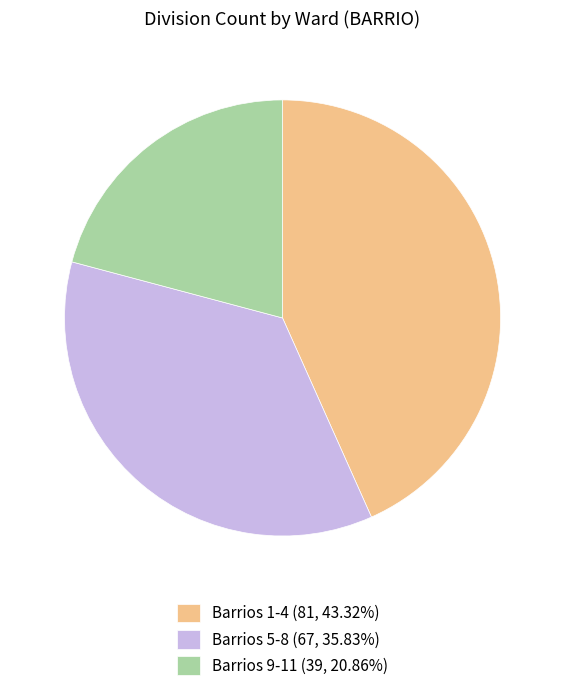

Is the sum of Barrios 1-4 (81, 43.32%) and Barrios 9-11 (39, 20.86%) greater than half?

Yes